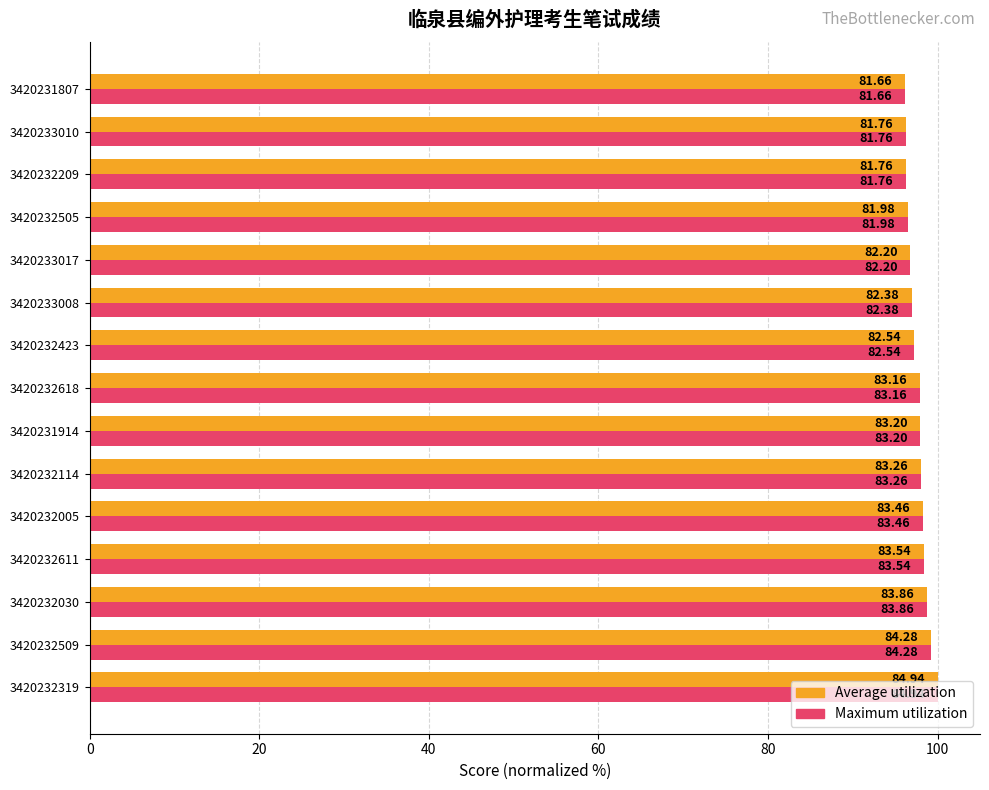

What are all the series names shown in the legend?

Average utilization, Maximum utilization